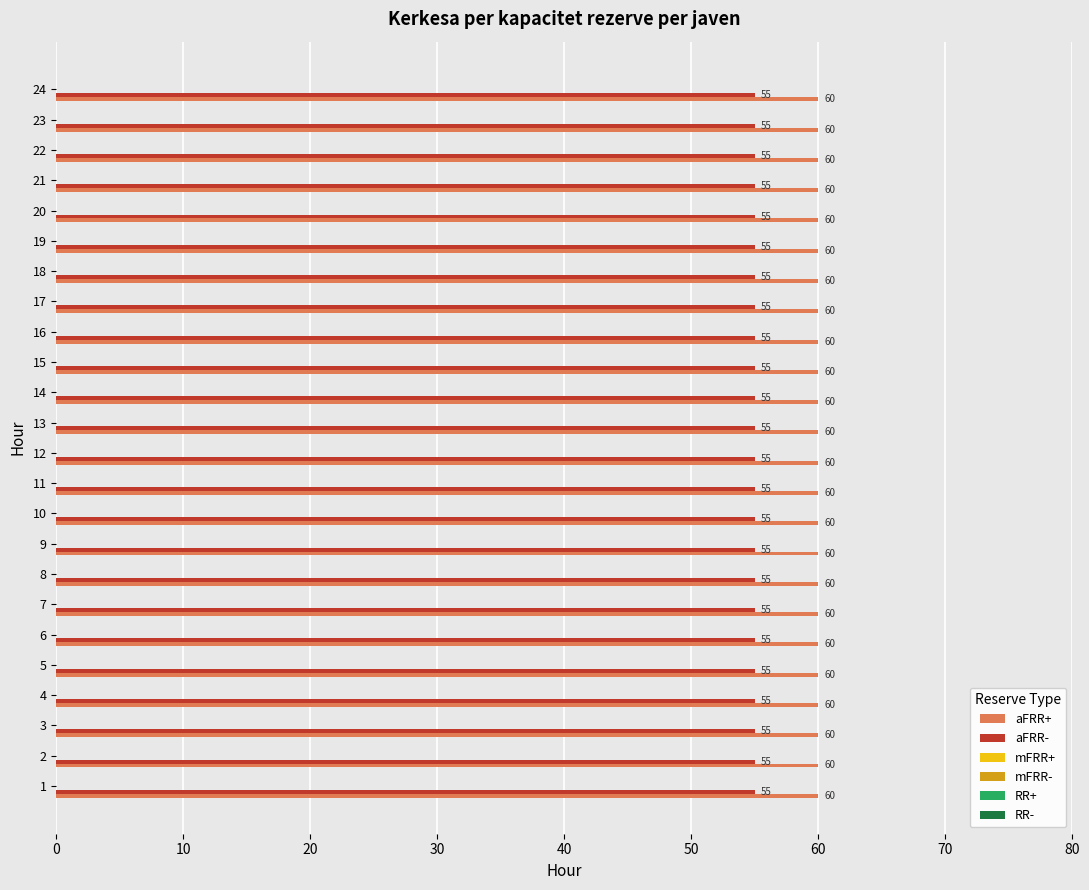

What is the sum of all aFRR- values?

1320